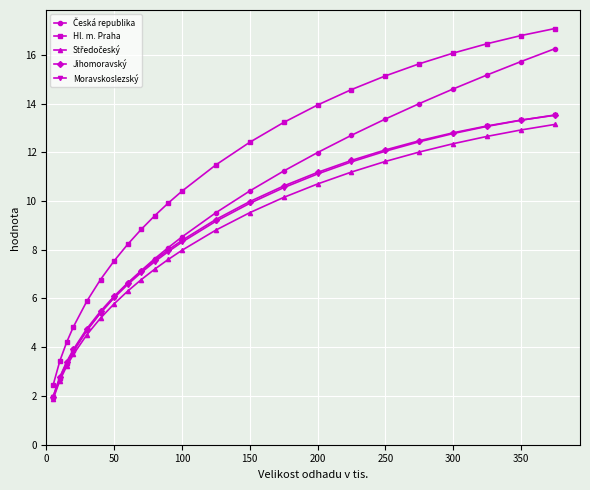

Which series has the widest spread of values?

Hl. m. Praha